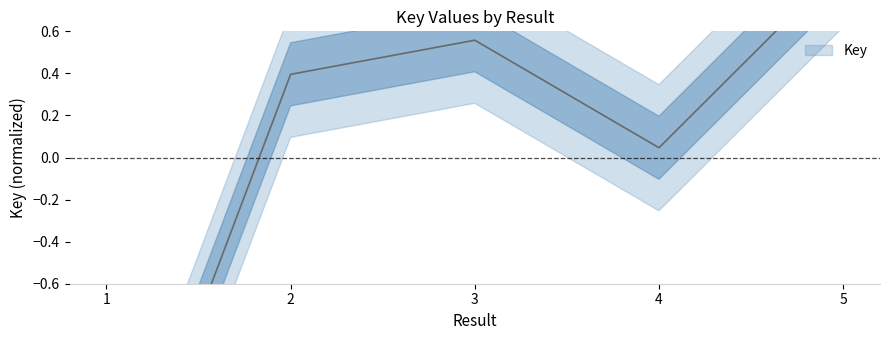

Reading left to right, transcribe all the data shown in this chart.

-1.9	0.4	0.6	0.0	0.9